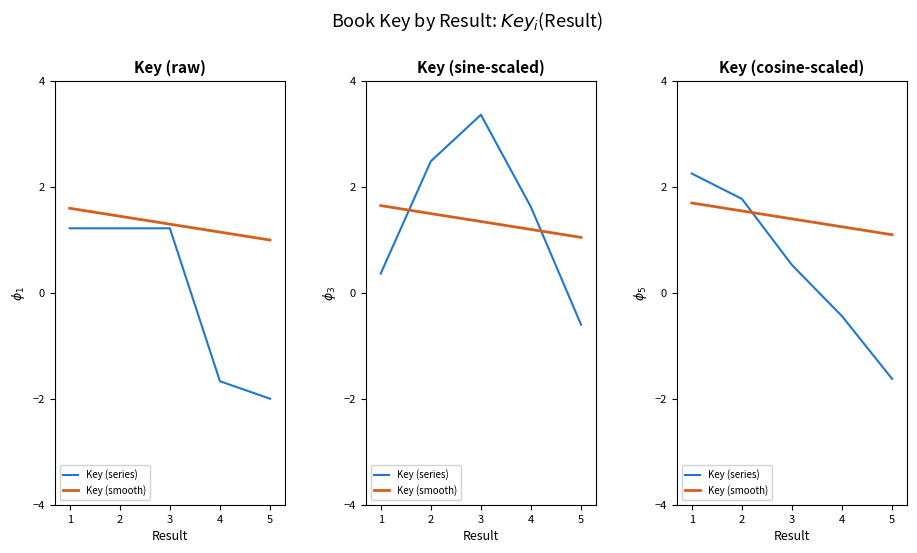

Is it true that Key (smooth) equals 0.4 at 5?

False